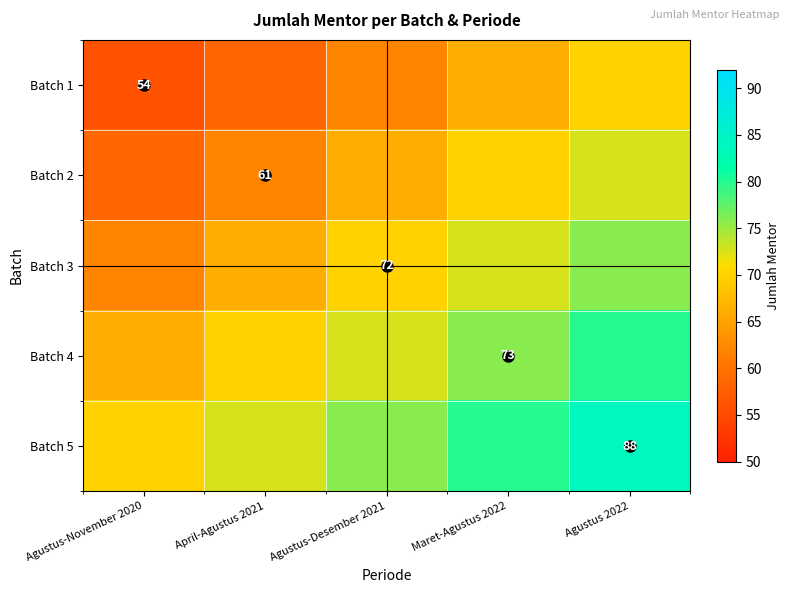

Where does the Batch 5 series first go above 75?

Agustus-Desember 2021